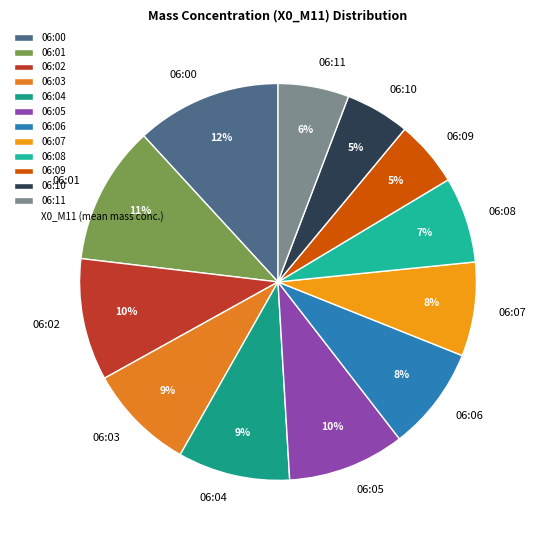

How many segments does this pie chart have?

12